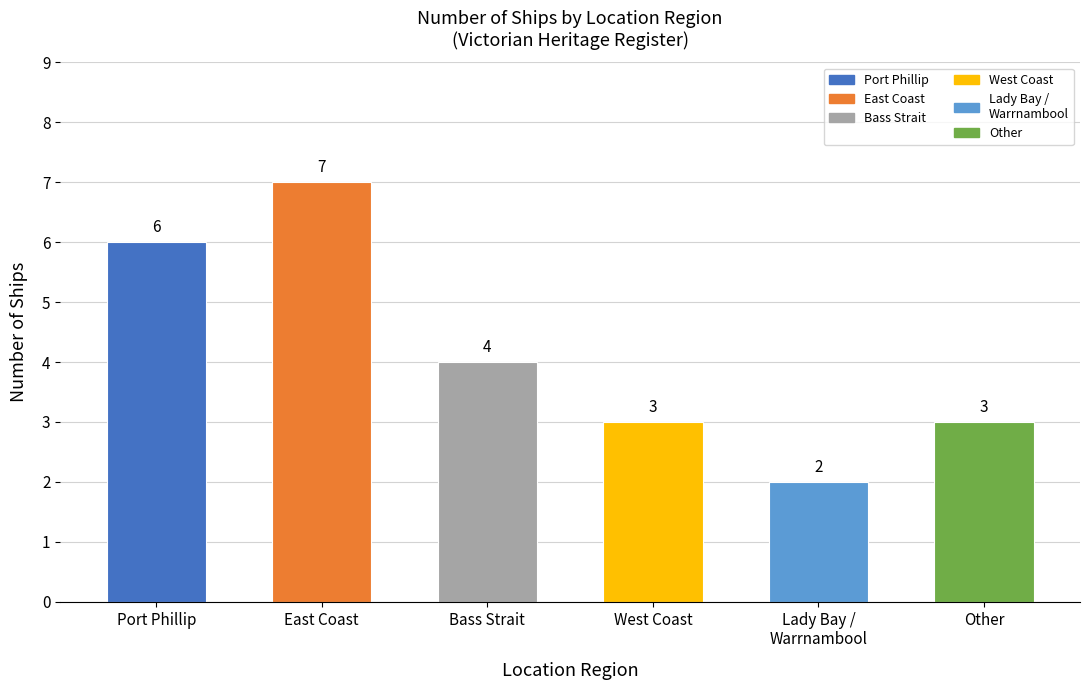

Does the chart contain stacked bars?

No